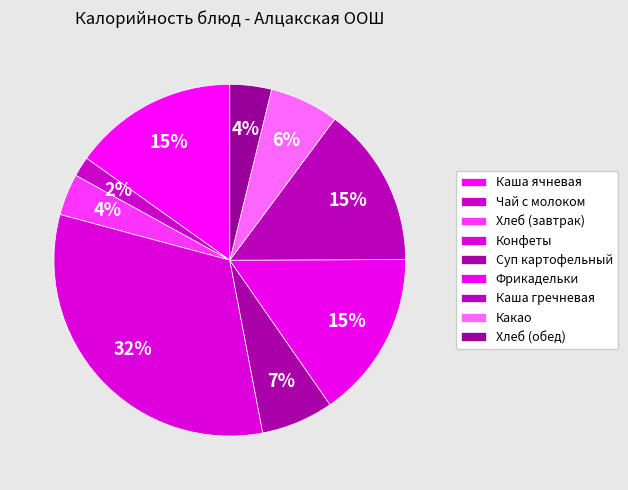

How many slices are in this pie chart?

9